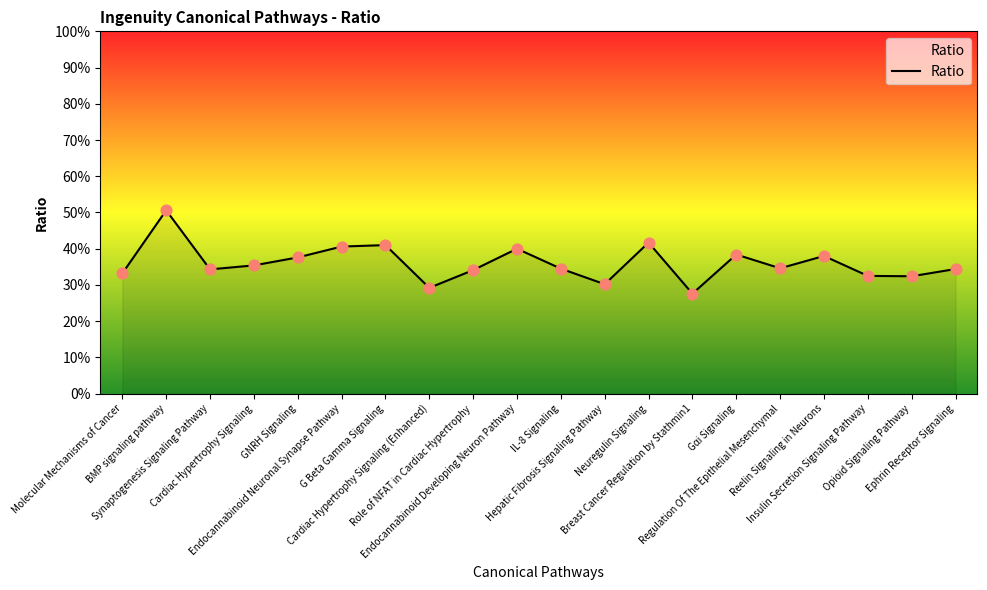

Which has a higher value, Neuregulin Signaling or Role of NFAT in Cardiac Hypertrophy?

Neuregulin Signaling